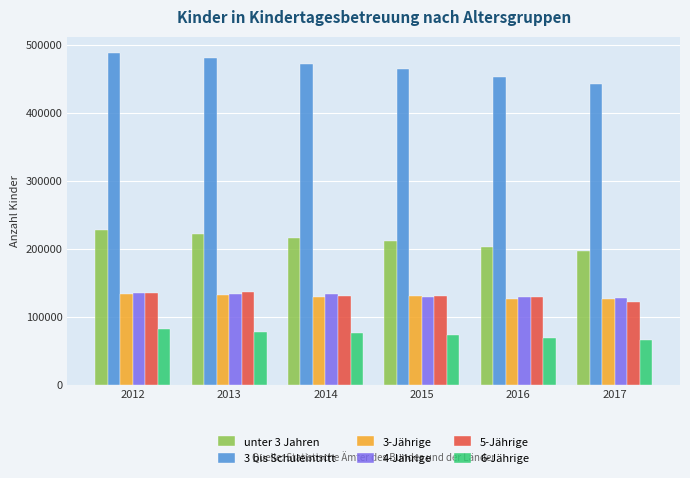

At which label does 3 bis Schuleintritt first exceed 471262?

2012